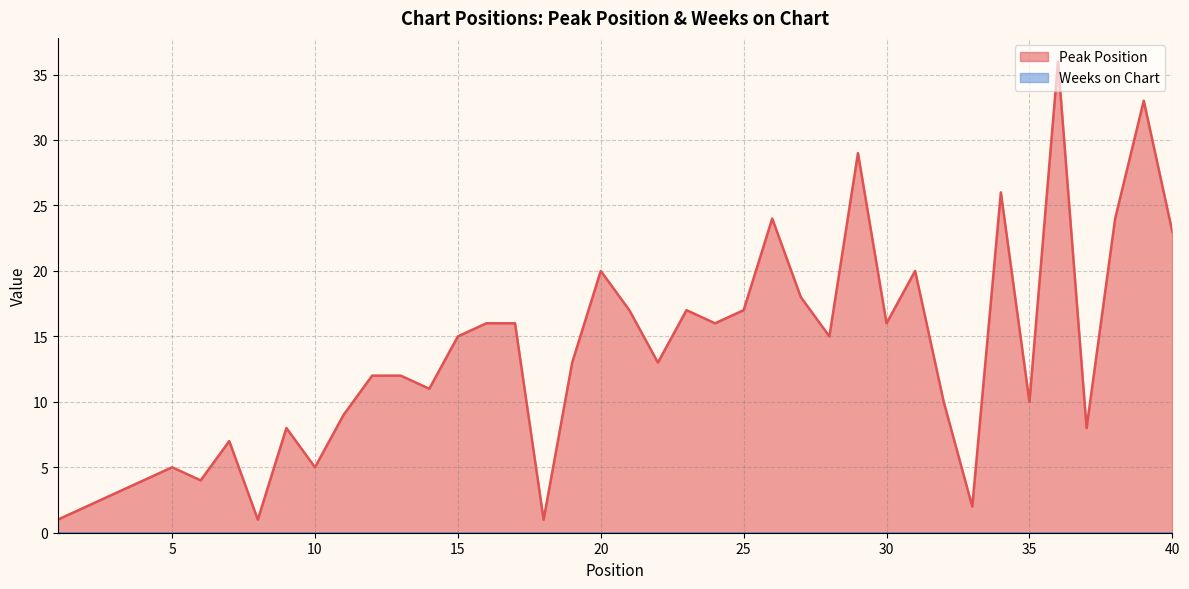

Where is the data nearest to the value 18?

27